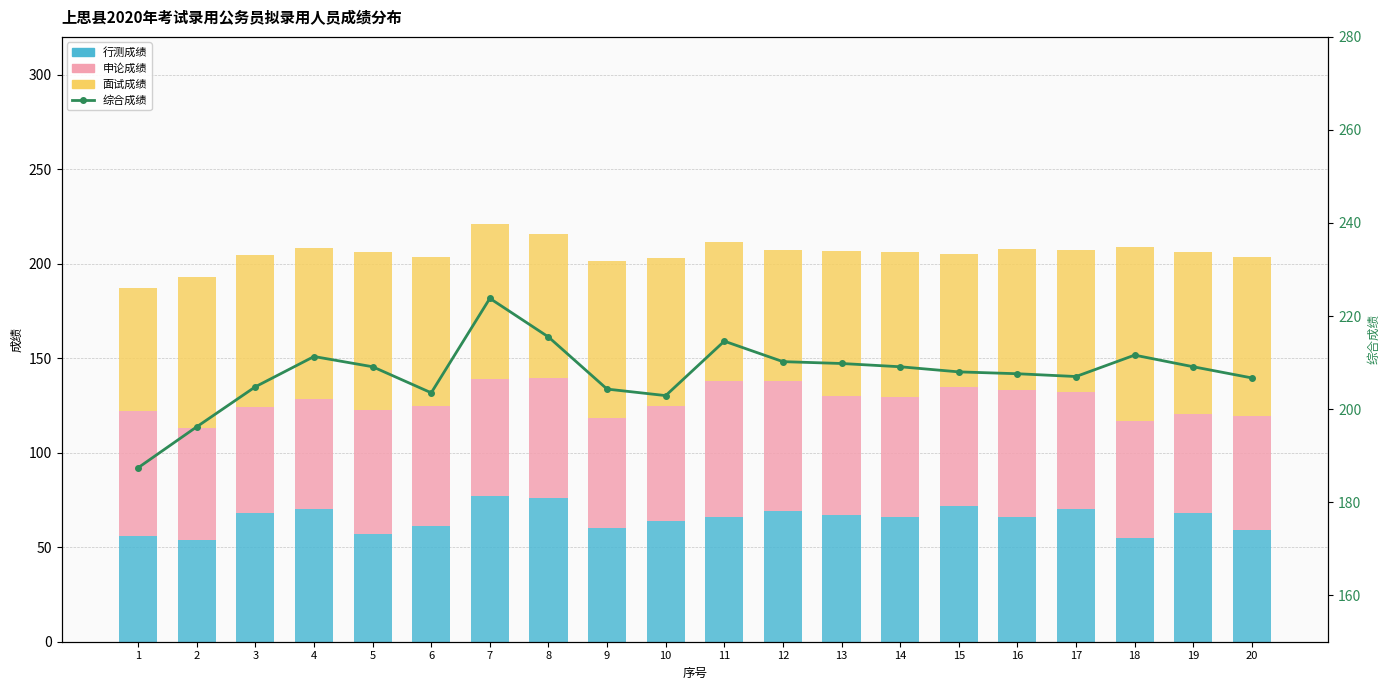

What is the difference between the highest and lowest values at 19?

156.6